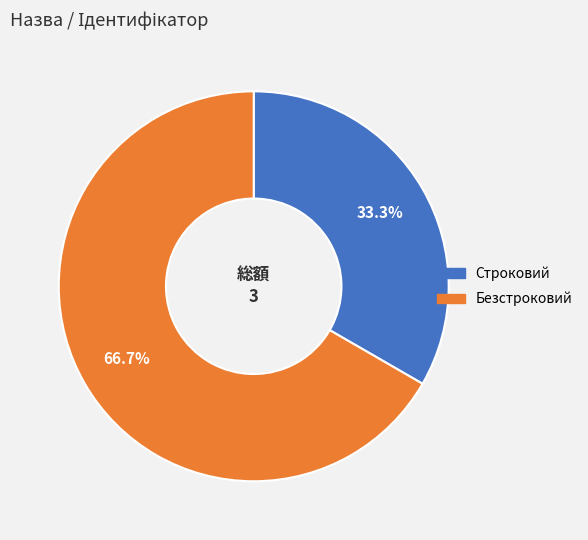

Between Безстроковий and Строковий, which is larger?

Безстроковий